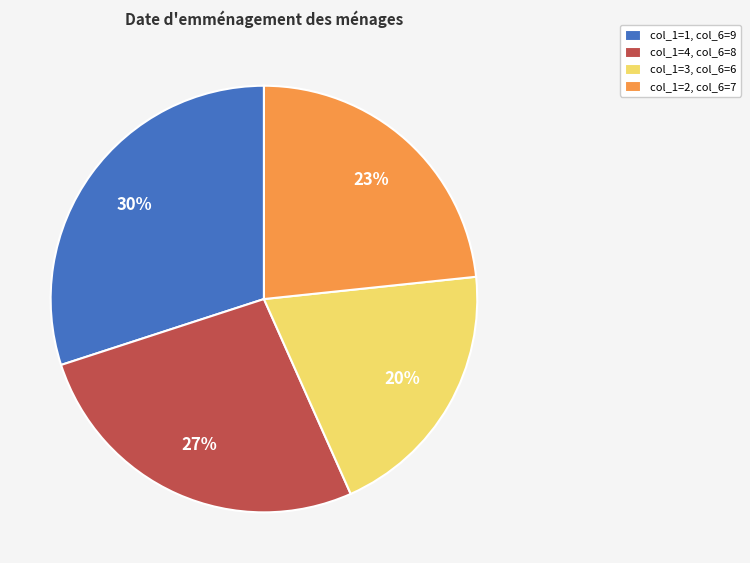

Which slice is the largest?

col_1=1, col_6=9